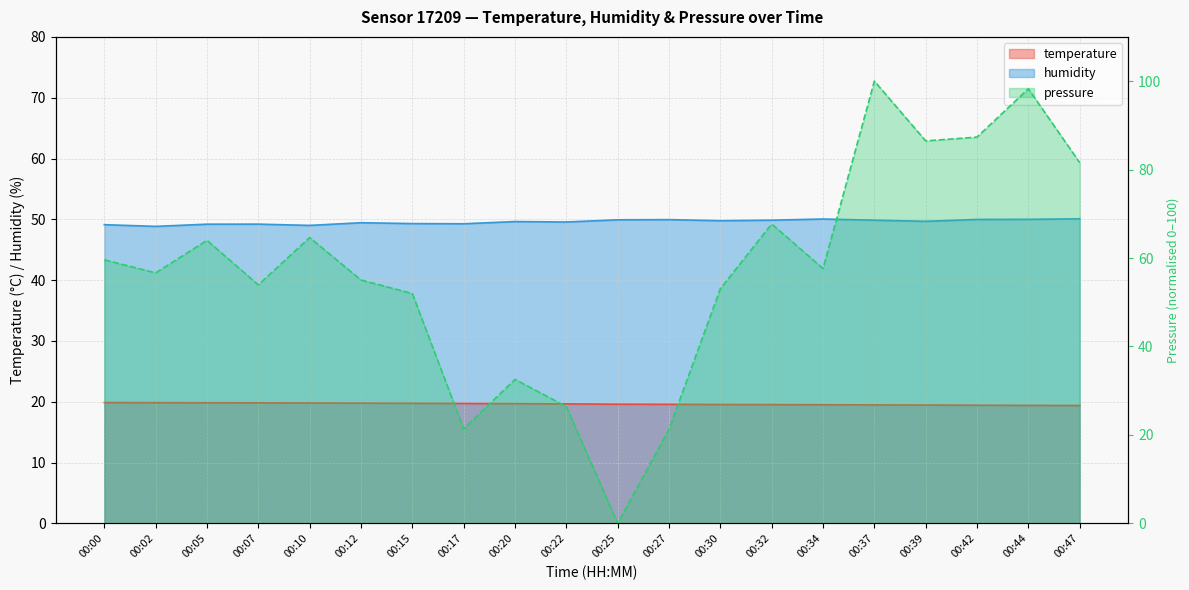

Which series ends up on top after the final intersection of temperature and pressure_norm?

pressure_norm